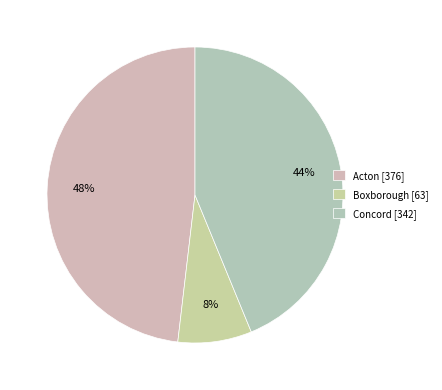

Does any single category account for the majority?

No